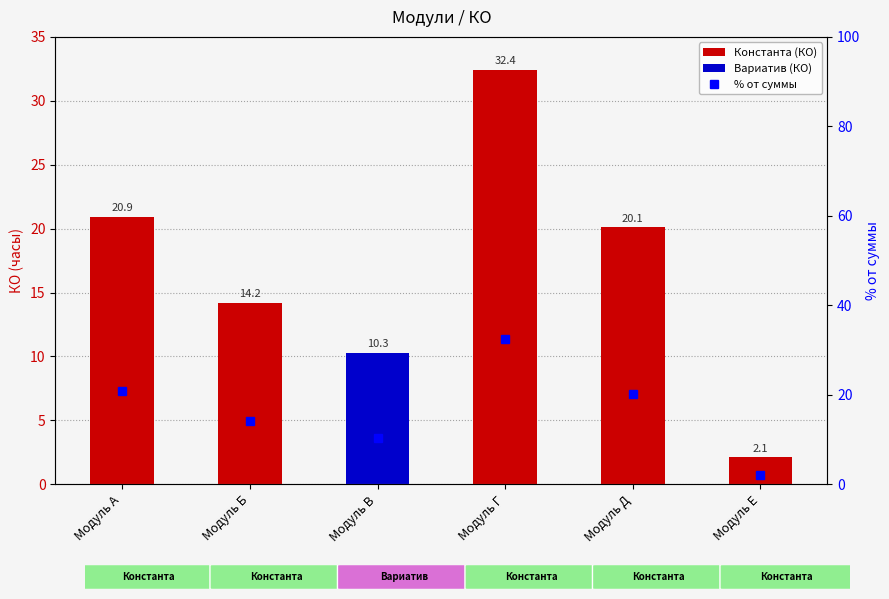

Between Модуль А and Модуль В, which is larger?

Модуль А